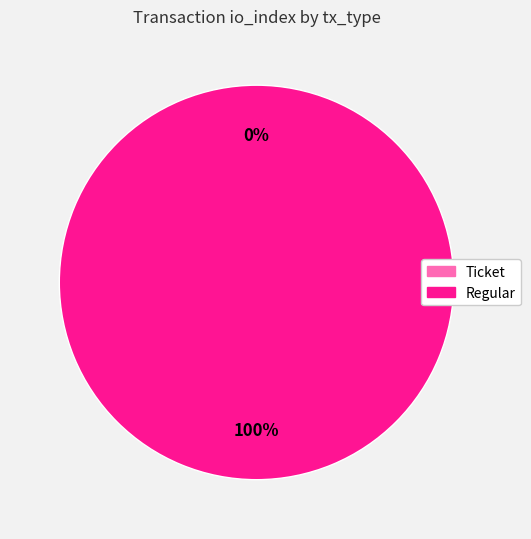

To the nearest percent, what is the difference between the largest and smallest slice percentages?

100%